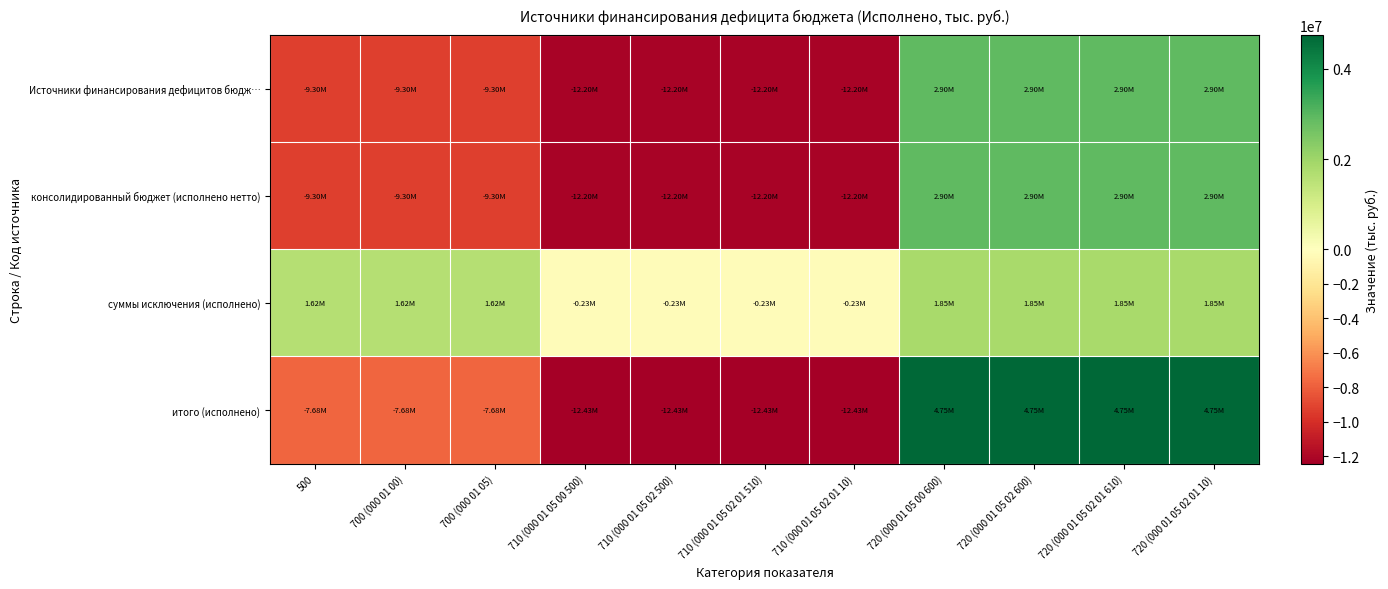

What is the difference between the highest and lowest values at 710 (000 01 05 00 500)?

12200368.4